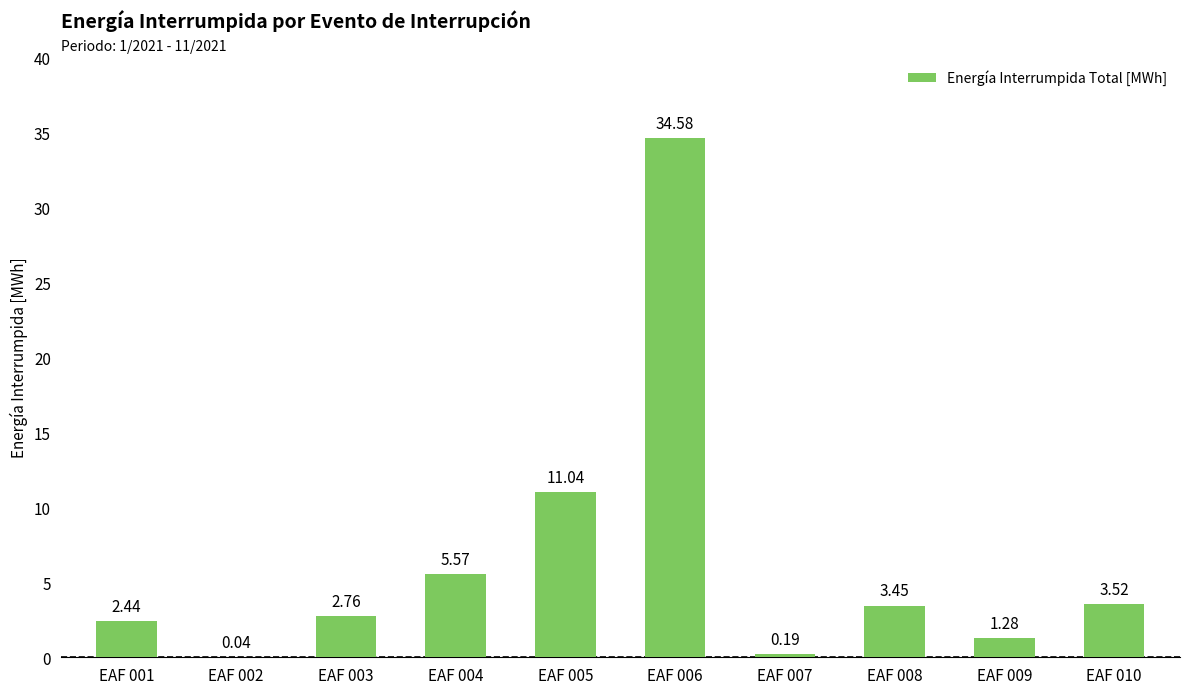

Where does the data first go above 3?

EAF 004